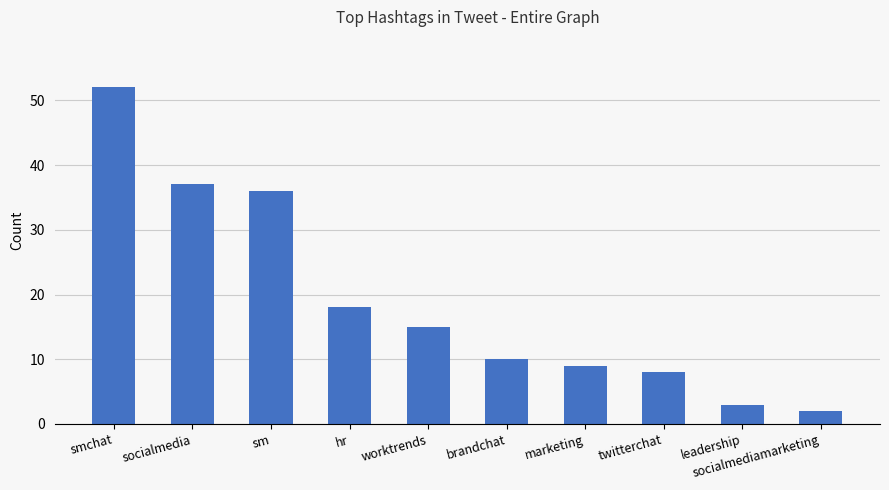

Rank the categories by value from highest to lowest.

smchat, socialmedia, sm, hr, worktrends, brandchat, marketing, twitterchat, leadership, socialmediamarketing